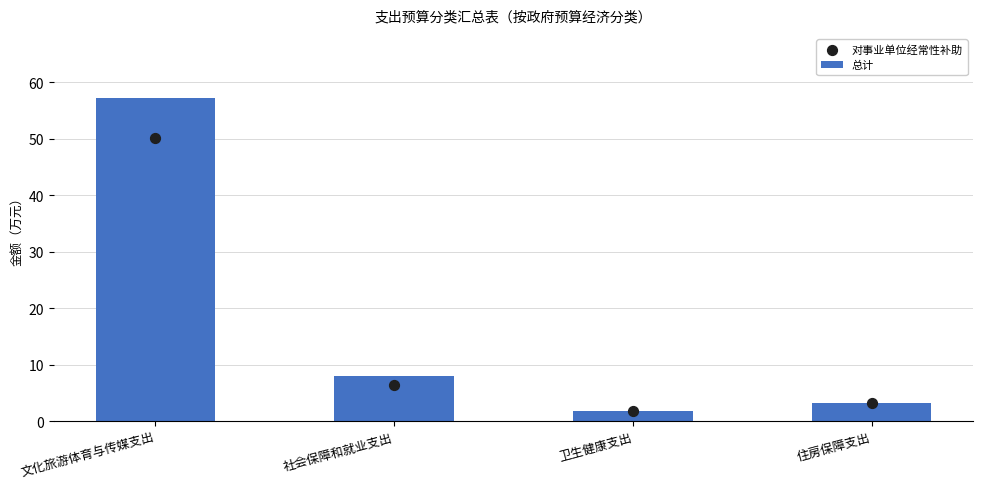

Which series has the widest spread of Y values?

总计